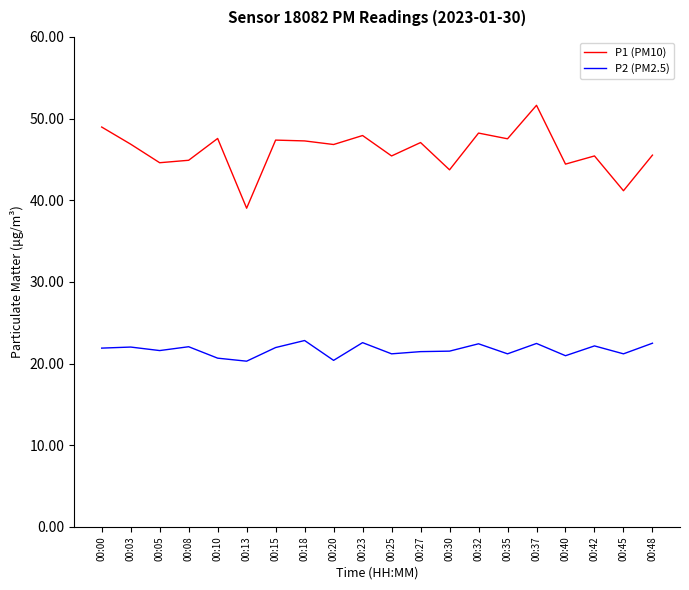

Which category has the lowest value in the P1 (PM10) series?

00:13